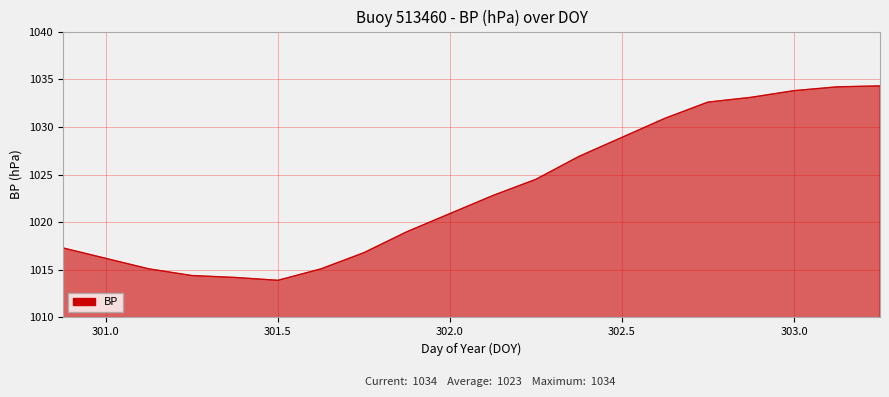

How many categories are shown in the chart?

20